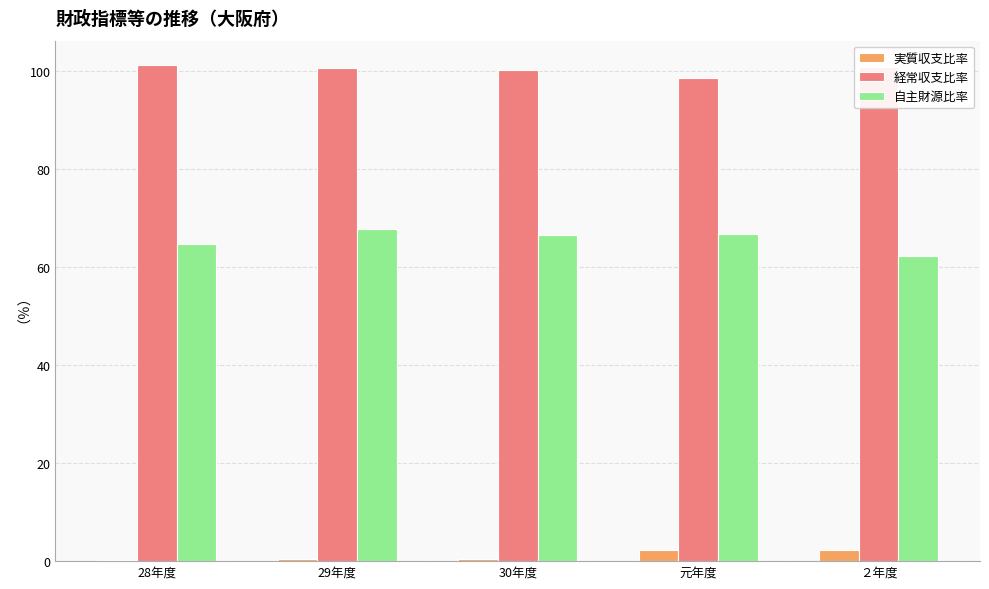

What is the greatest value displayed?

101.1